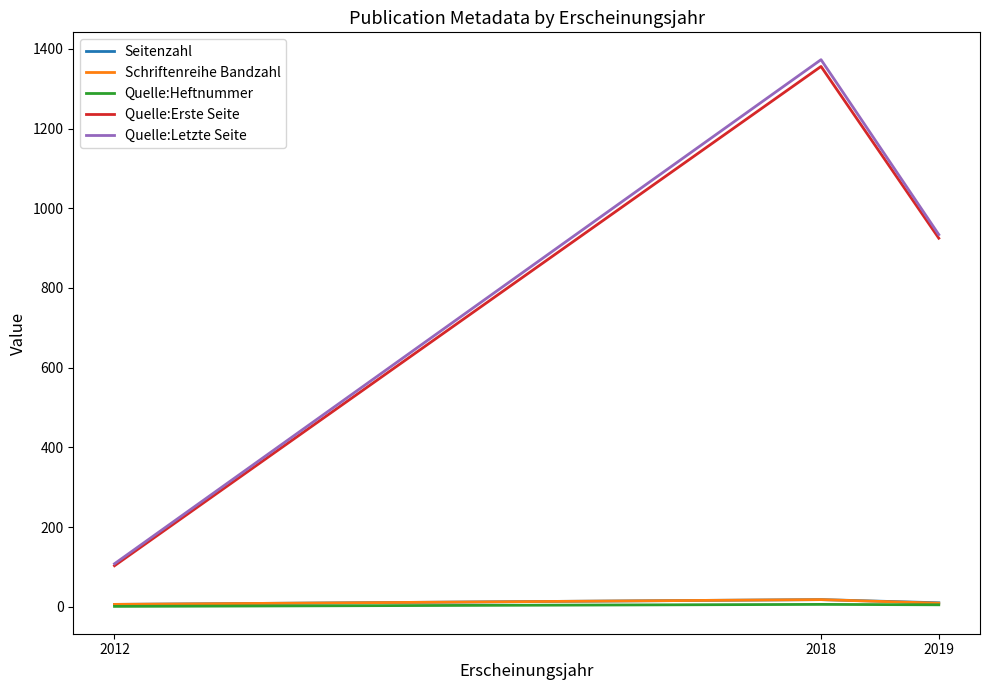

Which series has the largest range (max minus min)?

Quelle:Letzte Seite